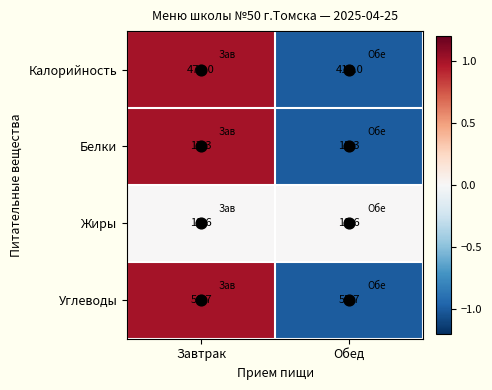

Which series has the largest range (max minus min)?

Калорийность